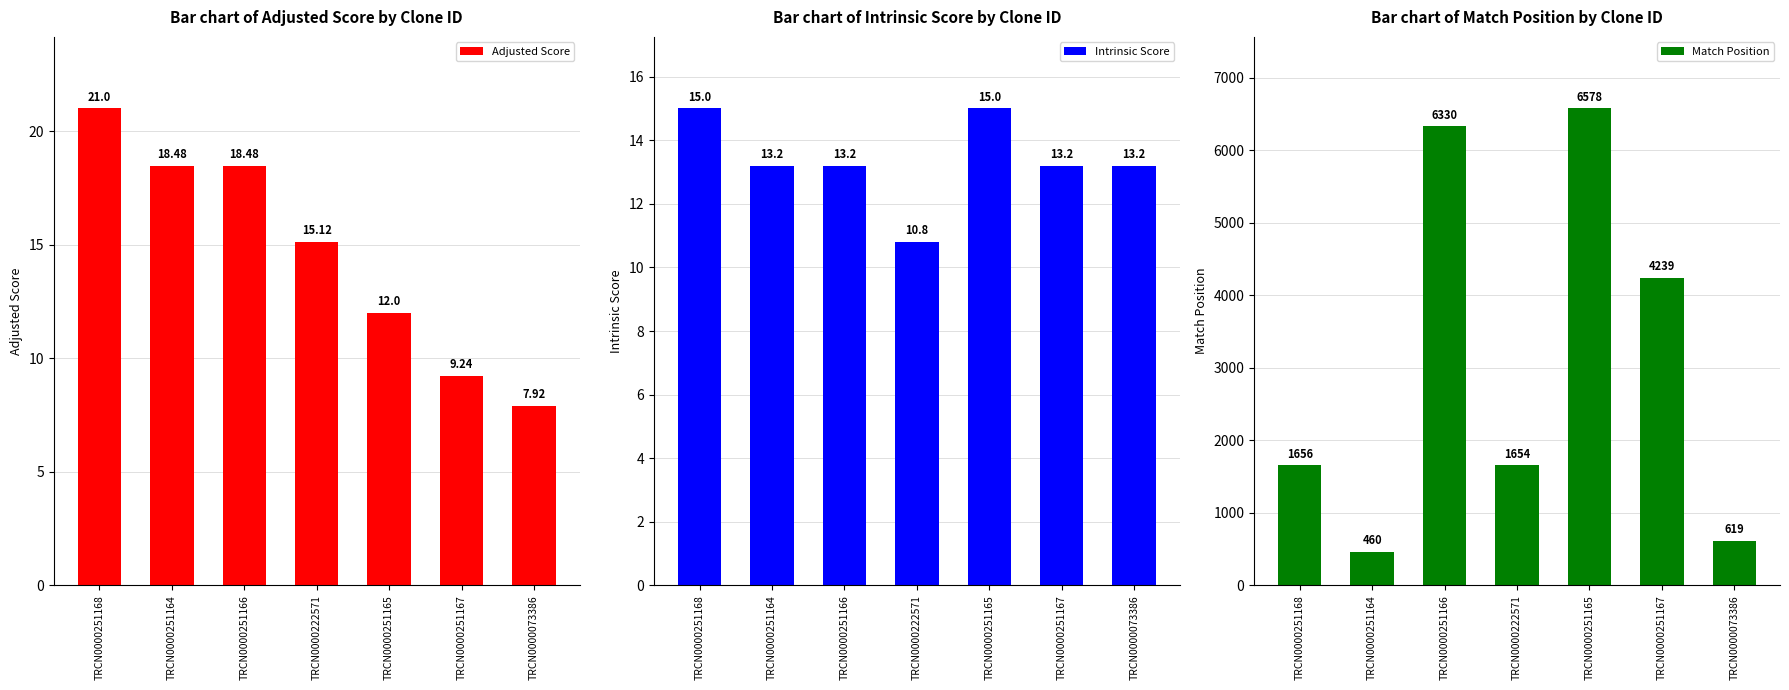

What are all the series names shown in the legend?

Adjusted Score, Intrinsic Score, Match Position